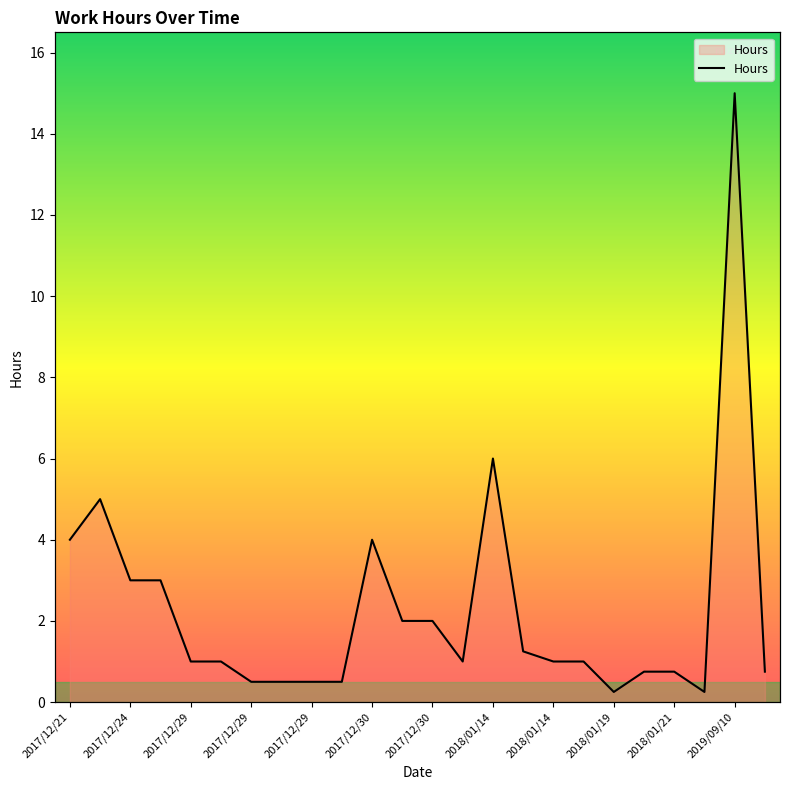

What is the label of the 23rd point from the right?

2017/12/24